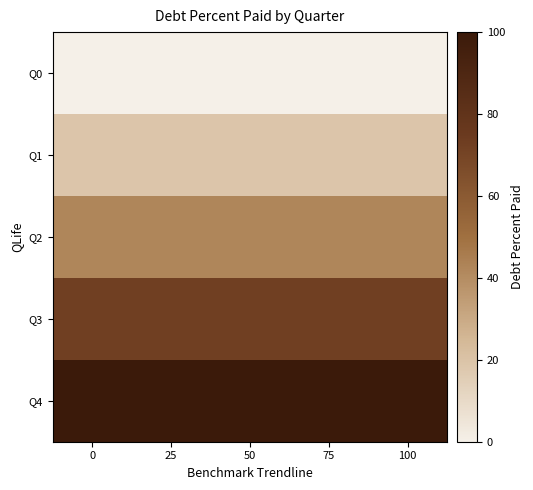

How many series are shown in this chart?

5